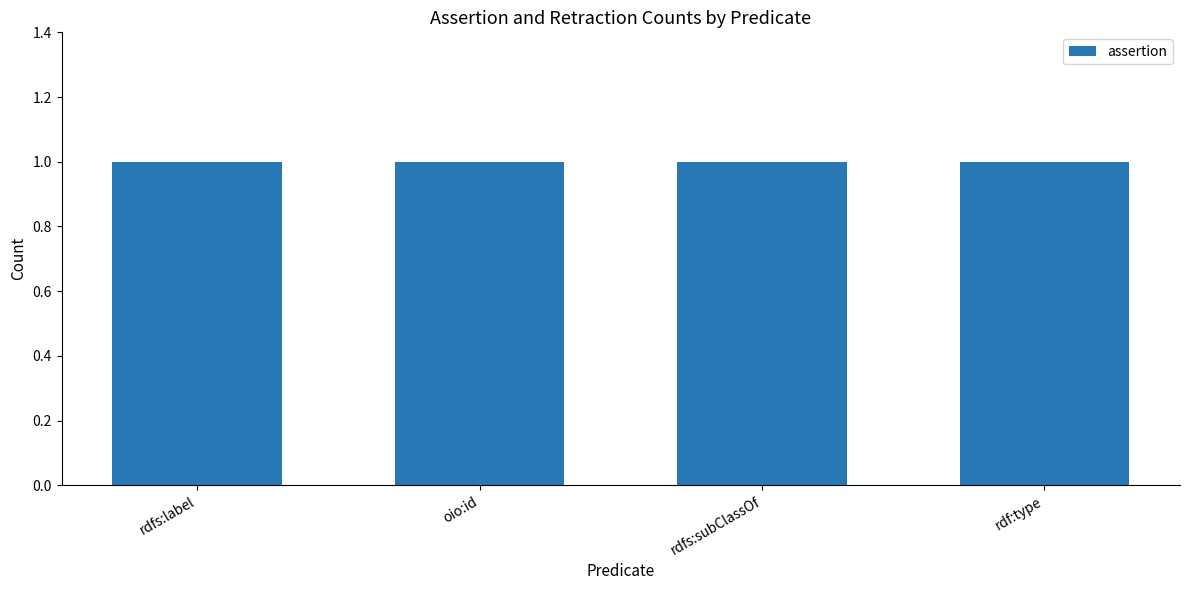

Rank the categories by assertion value from lowest to highest.

rdfs:label, oio:id, rdfs:subClassOf, rdf:type